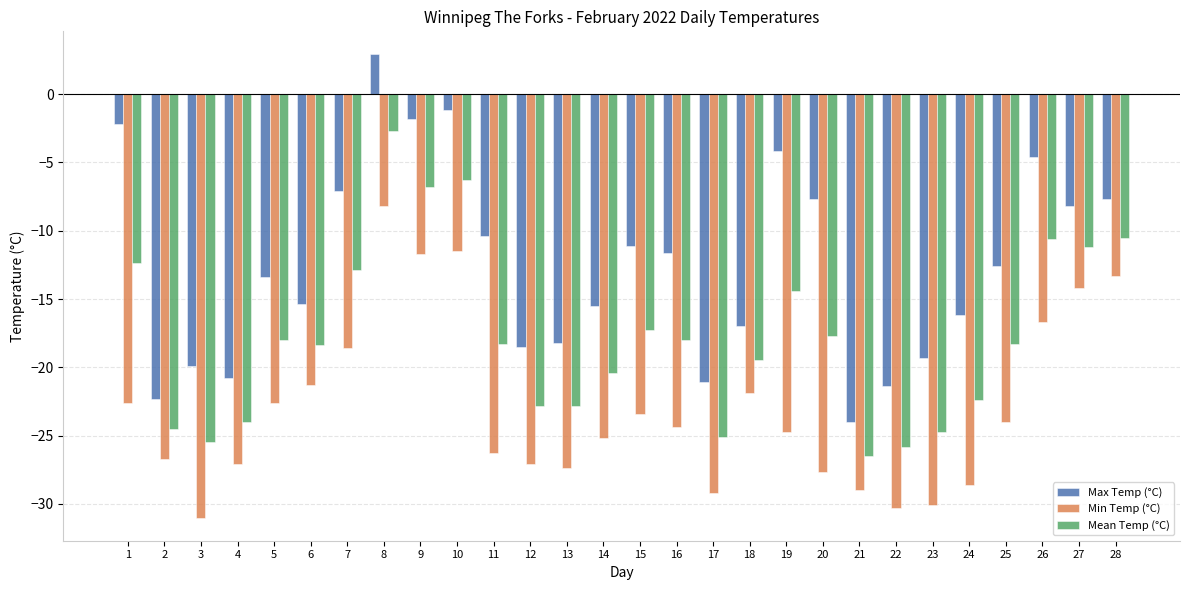

What is the highest value of the Min Temp (°C) series?

-8.2